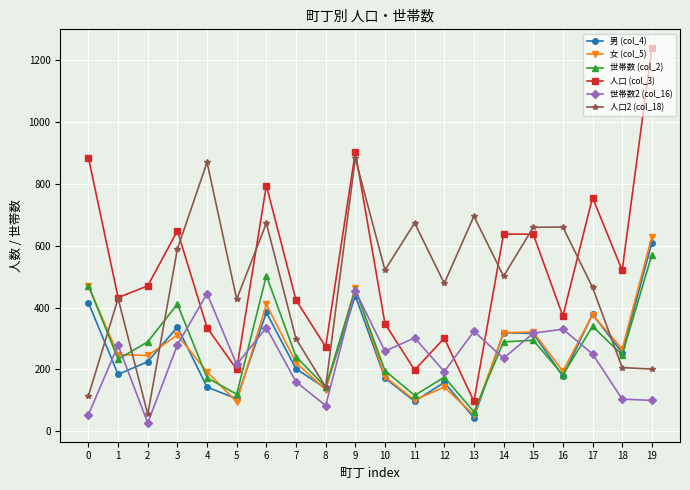

What is the minimum value shown in the chart?

27